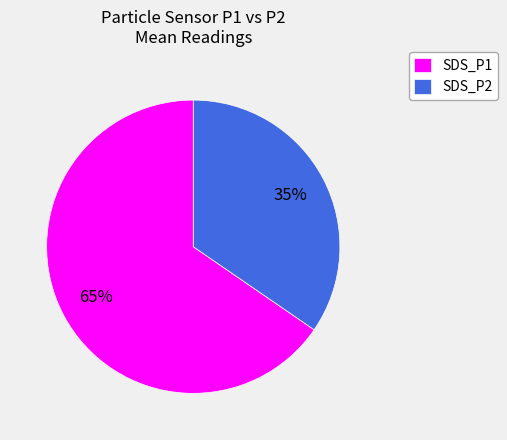

Rank the categories by value from lowest to highest.

SDS_P2, SDS_P1